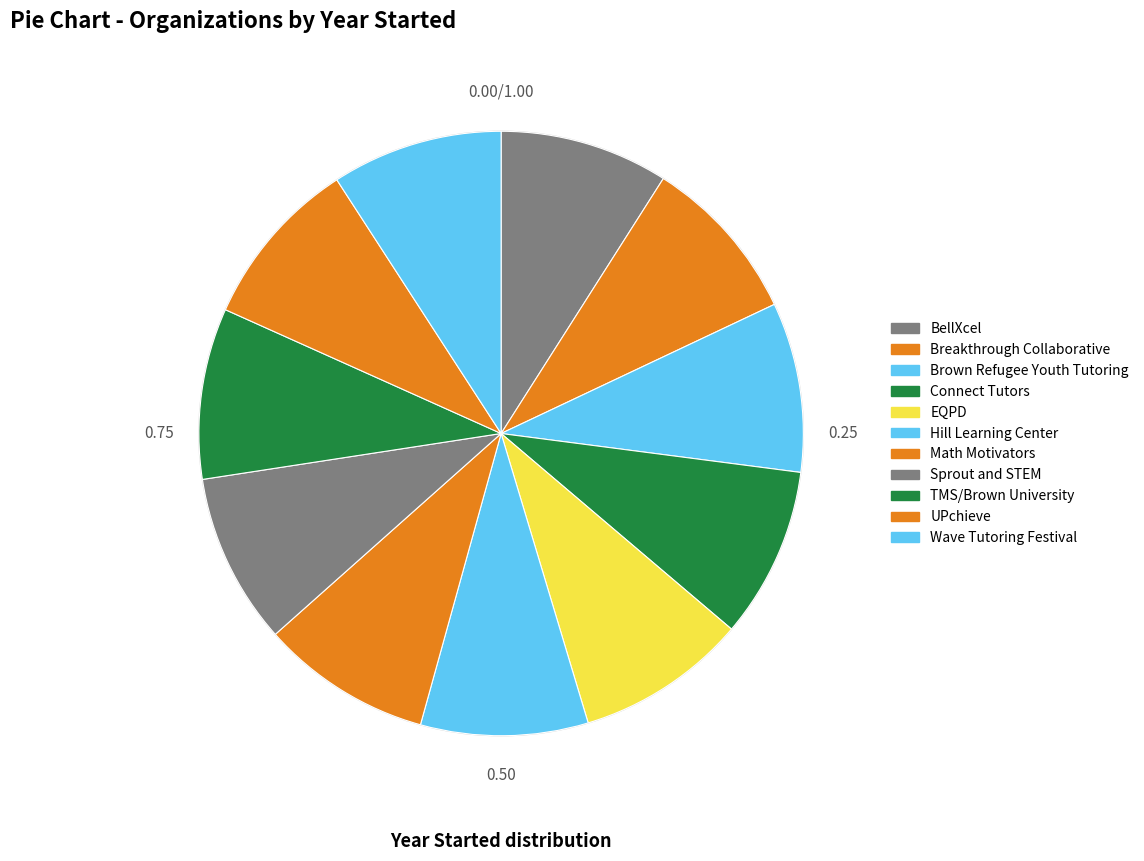

How many slices are in this pie chart?

11